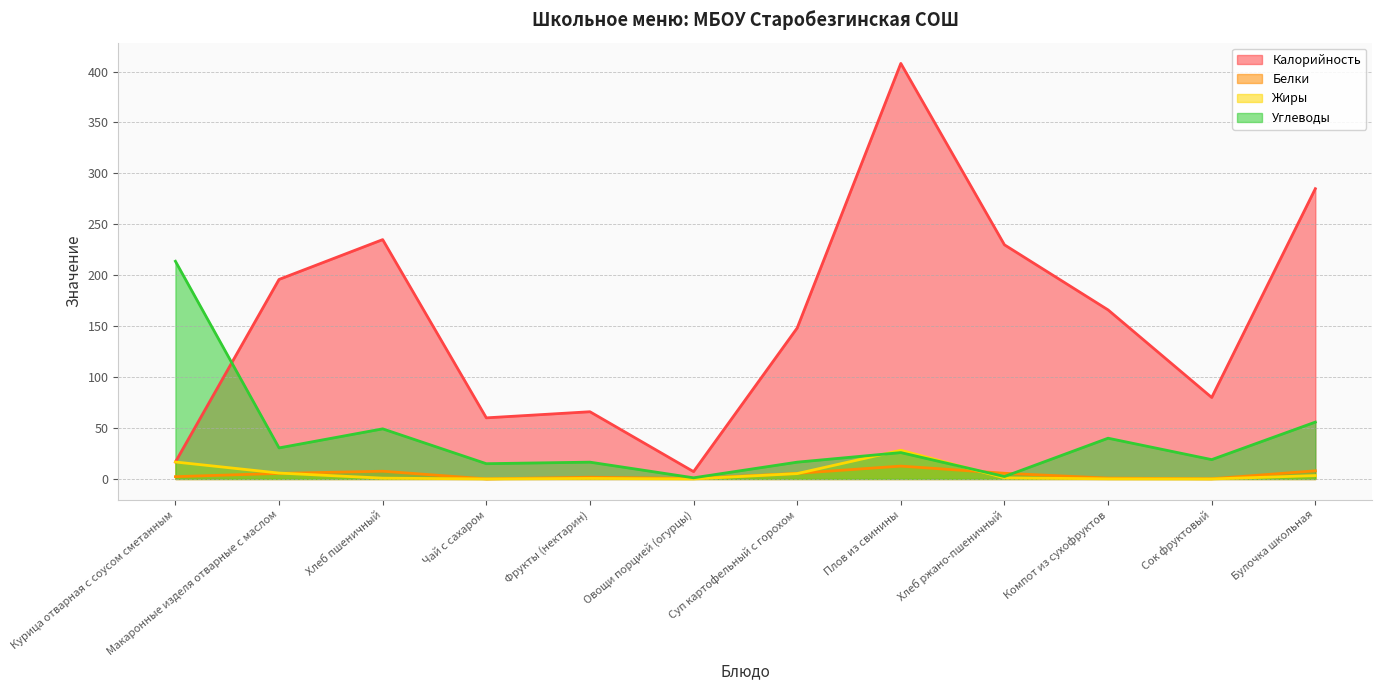

What is the sum of the Жиры values at Овощи порцией (огурцы) and Суп картофельный с горохом?

5.3